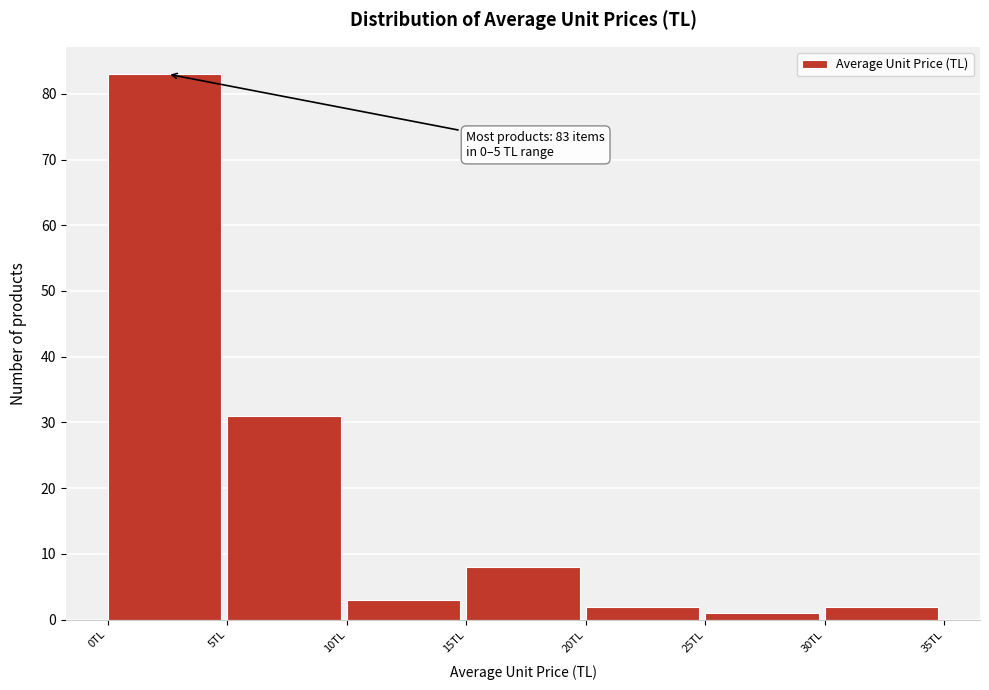

Over which range of the x-axis is the bar tallest?

0 to 5